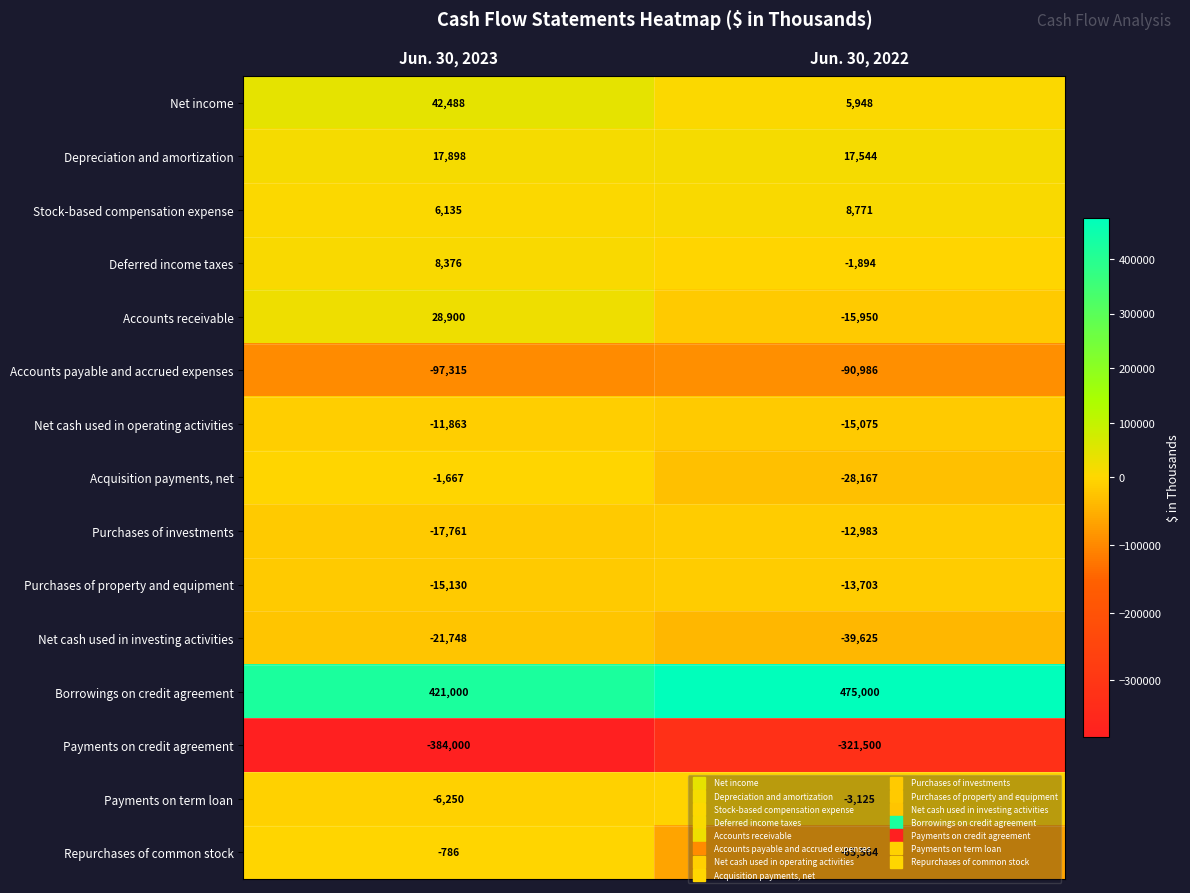

Read the Payments on term loan value at Jun. 30, 2022, to the nearest 10.

-3120